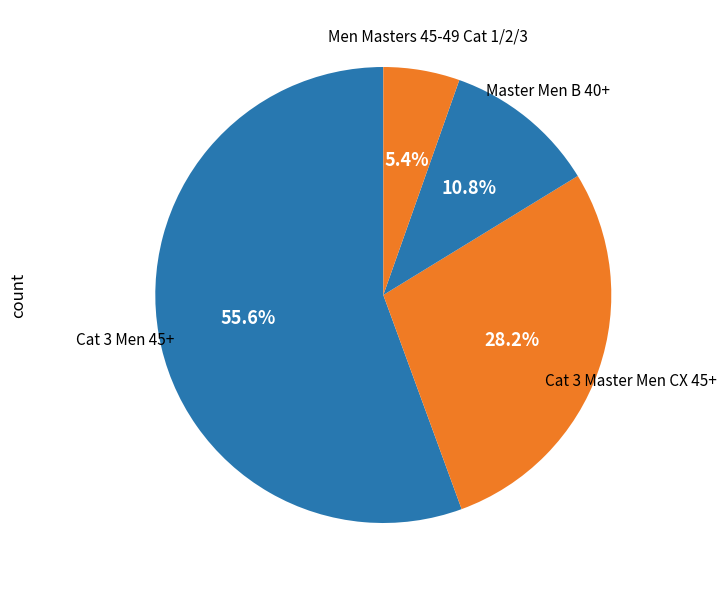

Which category has the biggest portion of the pie?

Cat 3 Men 45+